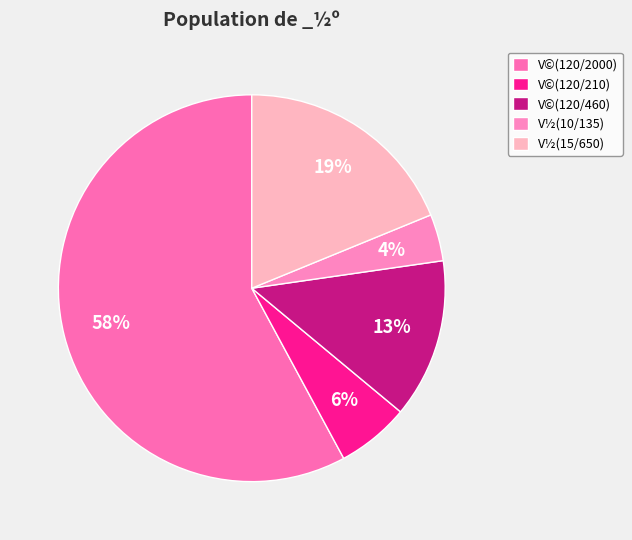

The V½(15/650) slice represents 25% of the pie. True or false?

False